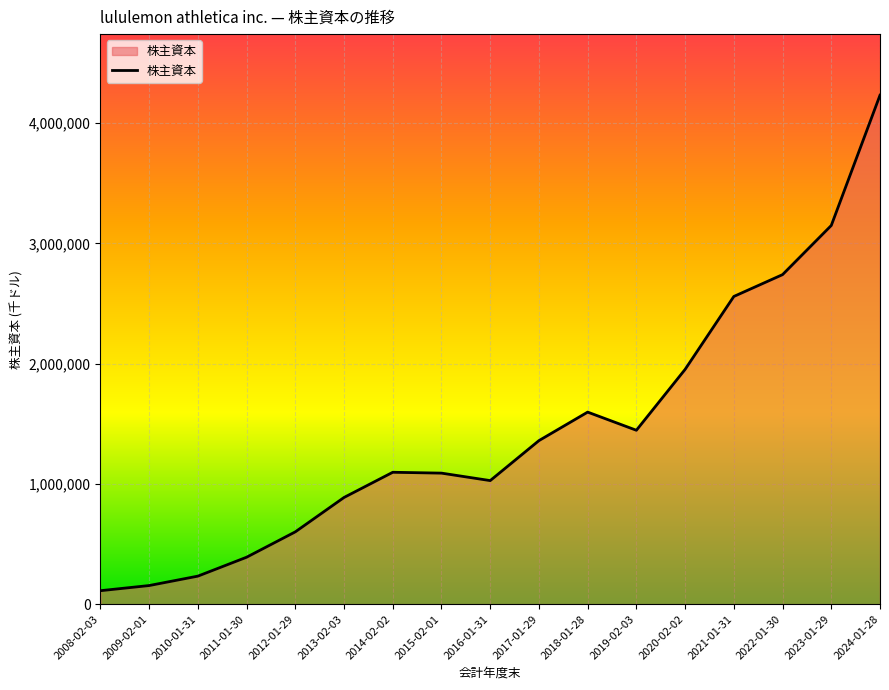

True or false: the data shows 1359973 at 2017-01-29.

True